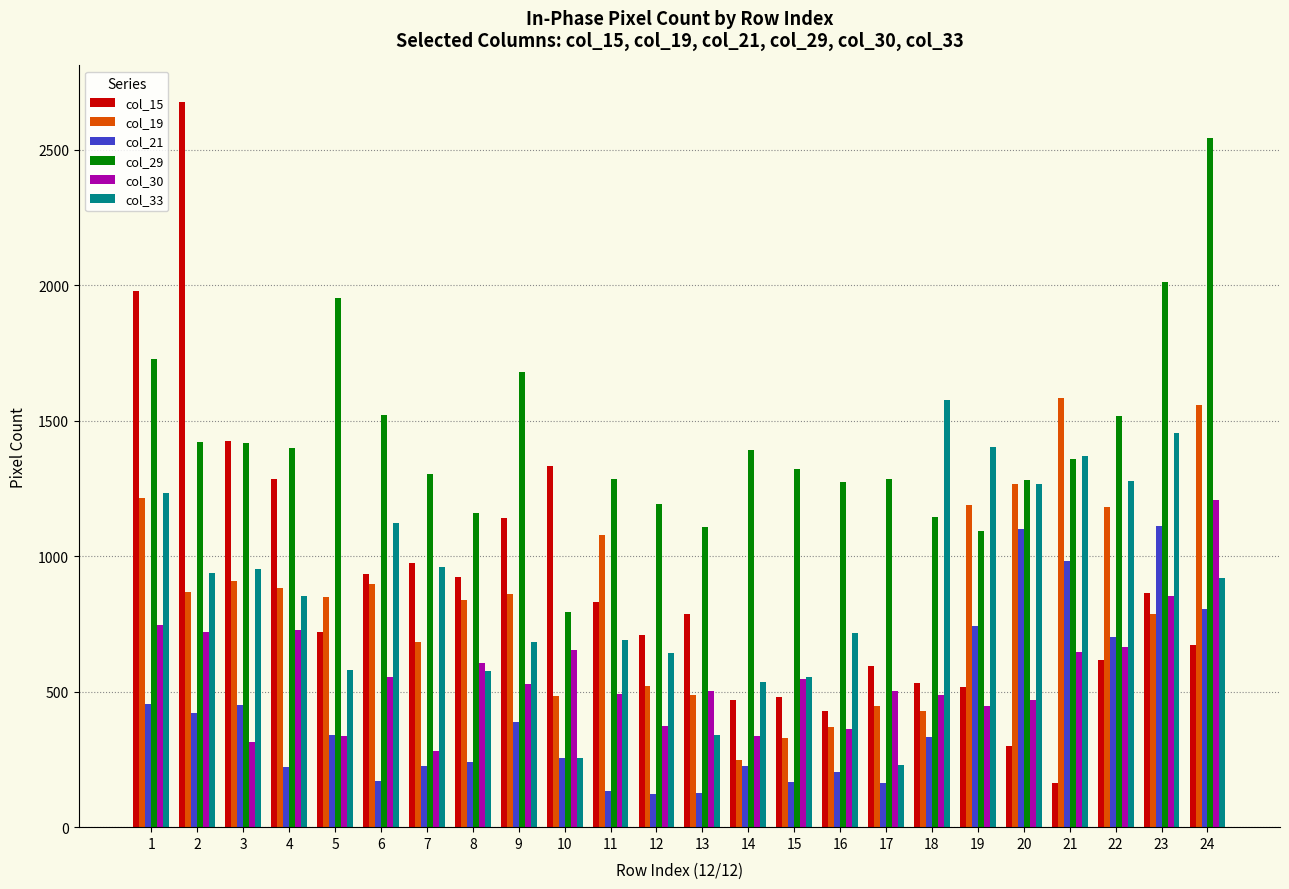

Which series changed the most between 6 and 23?

col_21